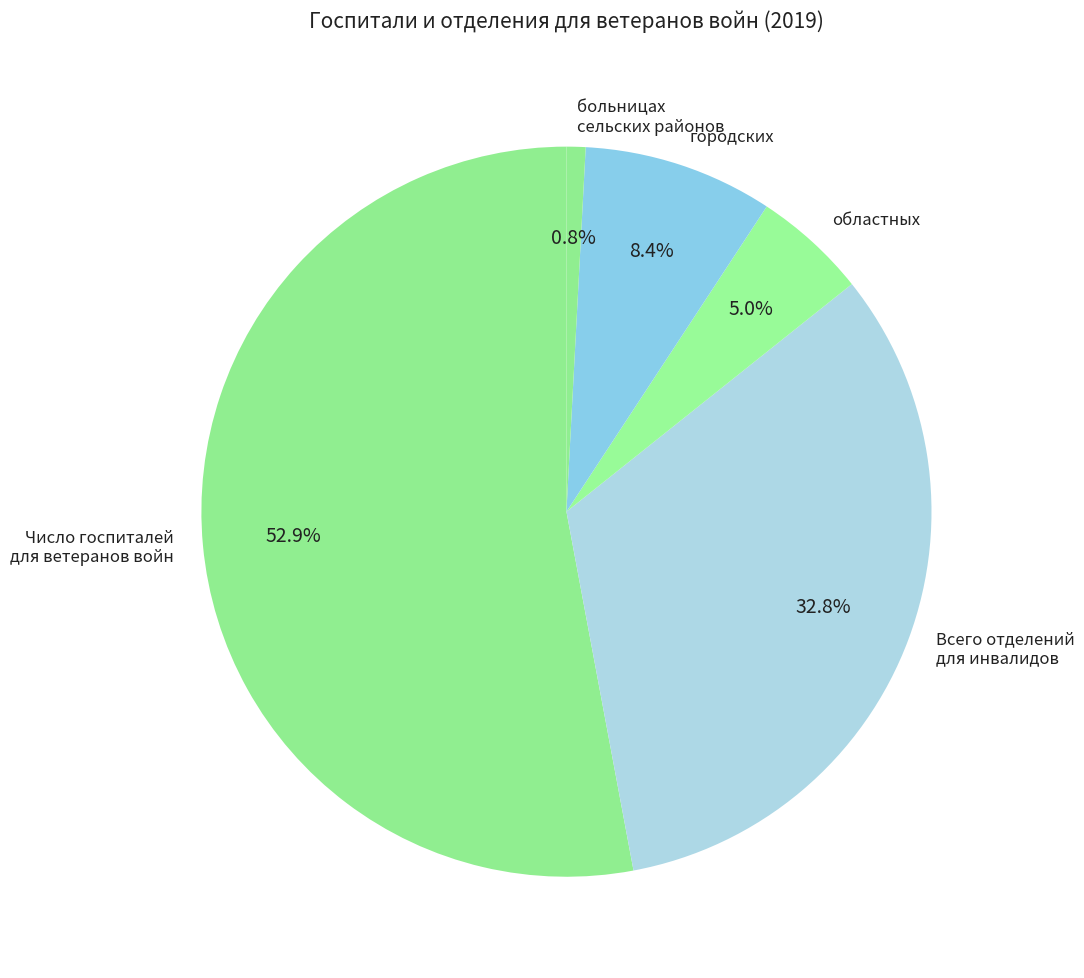

Is the sum of больницах сельских районов and областных greater than half?

No